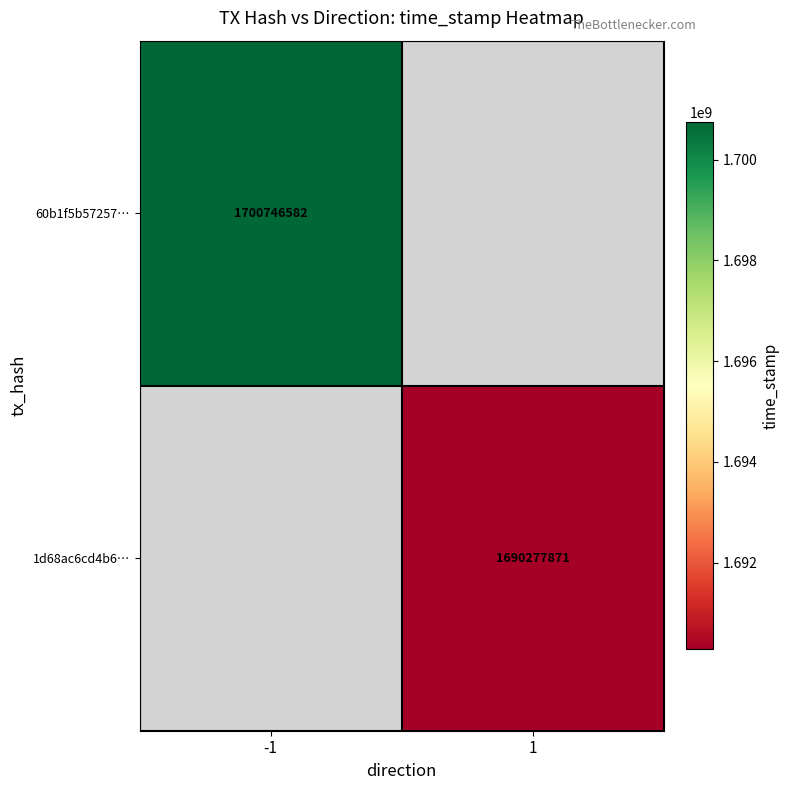

Is the value of 60b1f5b57257… at -1 greater than the value of 1d68ac6cd4b6… at 1?

Yes